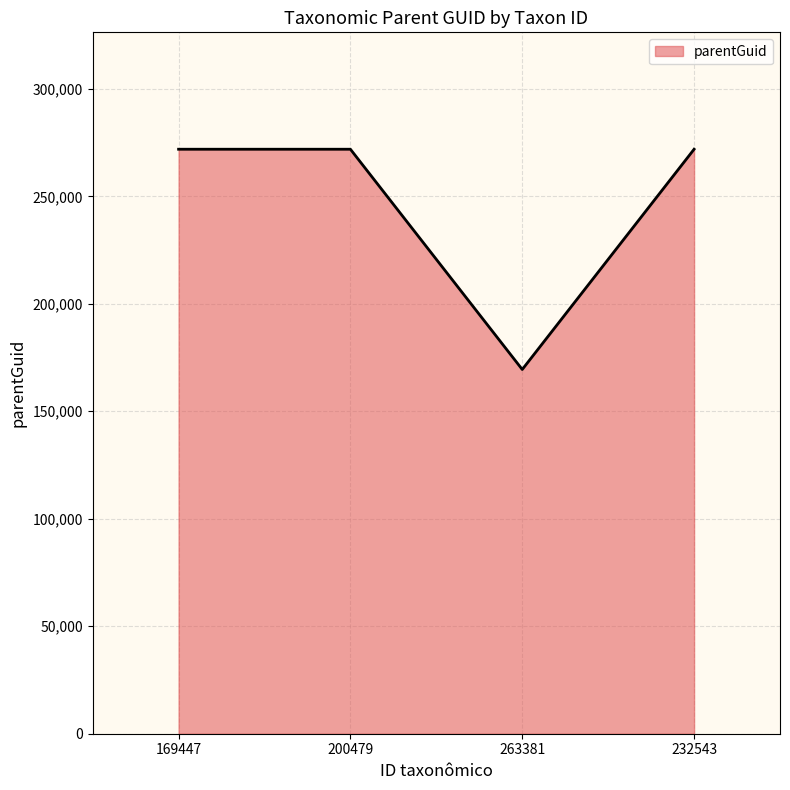

What is the average value?

246288